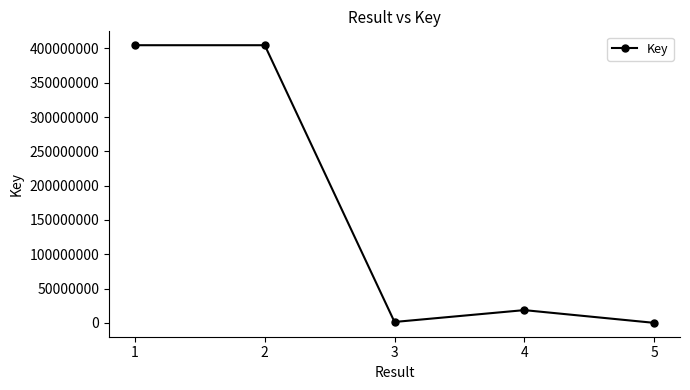

The chart shows a value of 6319 at 5. True or false?

True